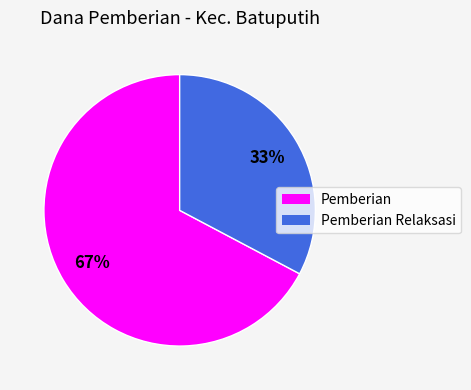

How many segments does this pie chart have?

2